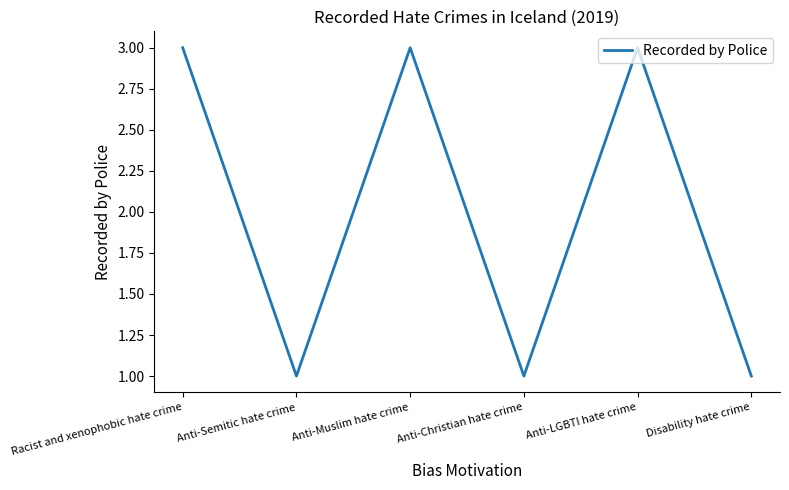

How many interior local valleys (lower than both neighbors) does the data have?

2